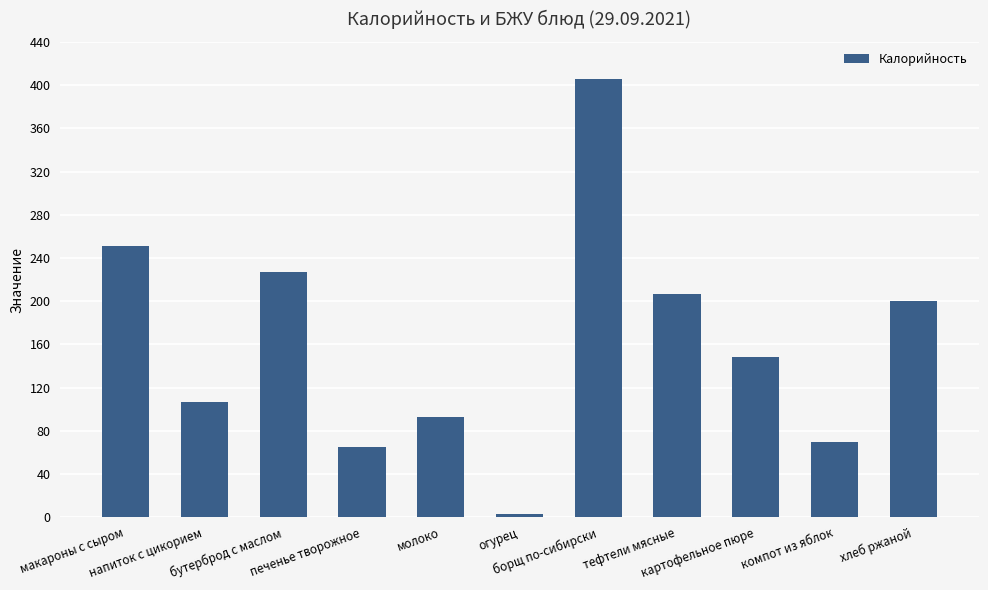

The chart shows a value of 200.1 at хлеб ржаной. True or false?

True